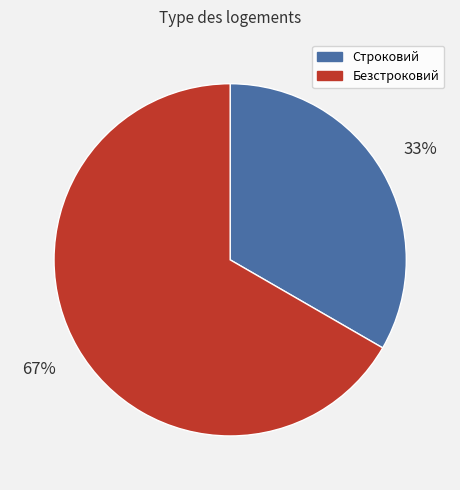

Which has a higher value, Строковий or Безстроковий?

Безстроковий